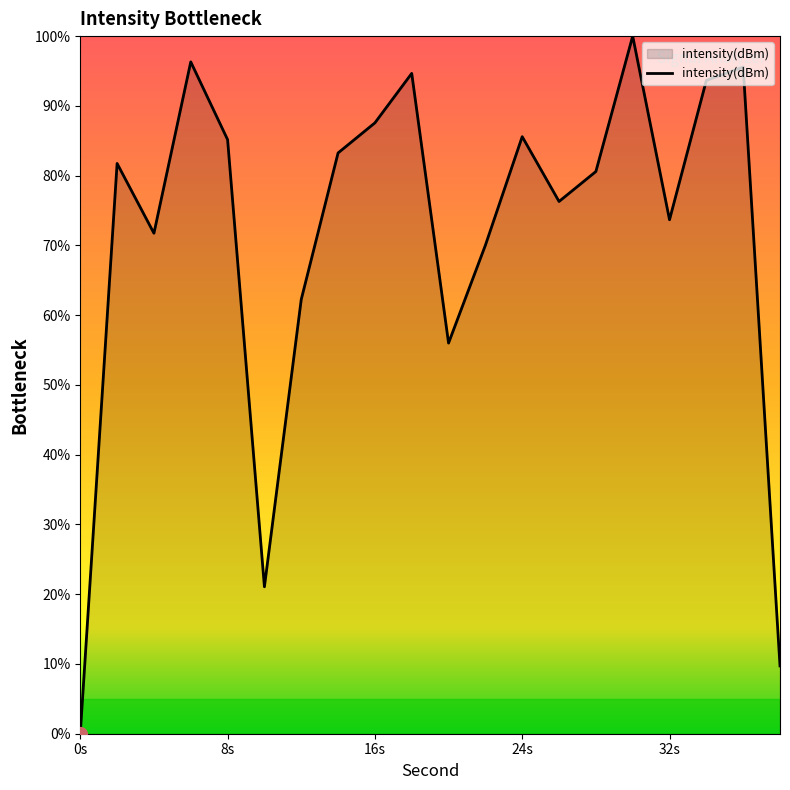

What is the difference between the maximum and minimum values?

100.0